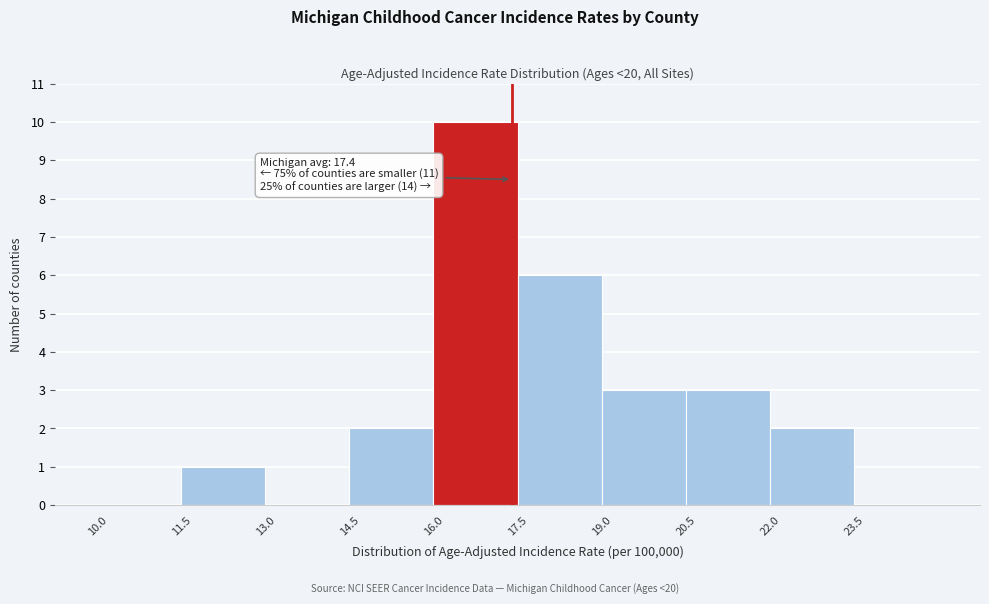

Over which range of the x-axis is the bar tallest?

16.0 to 17.5